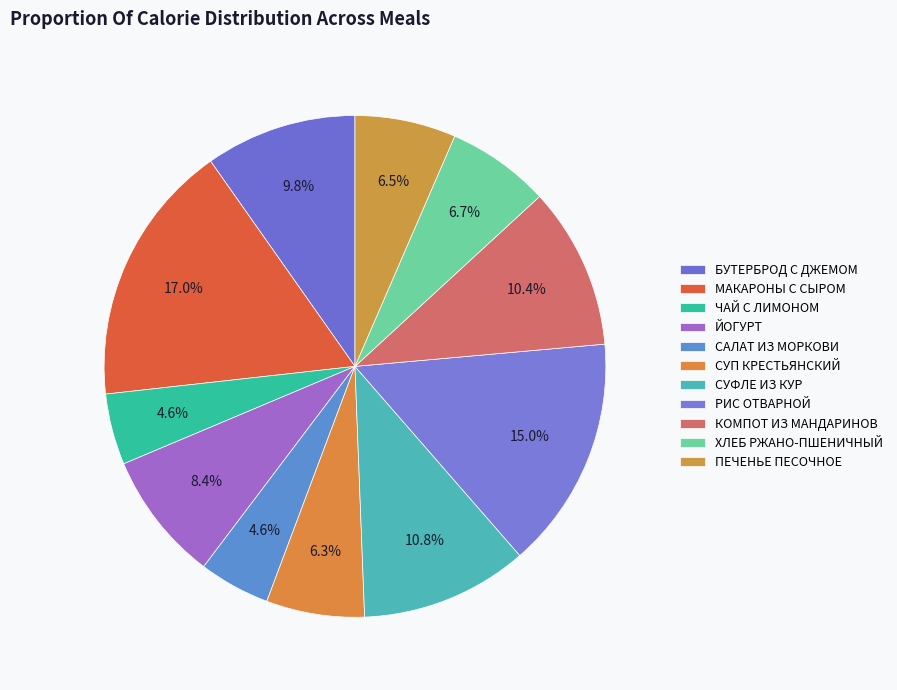

Is it true that МАКАРОНЫ С СЫРОМ is 17% of the pie?

True